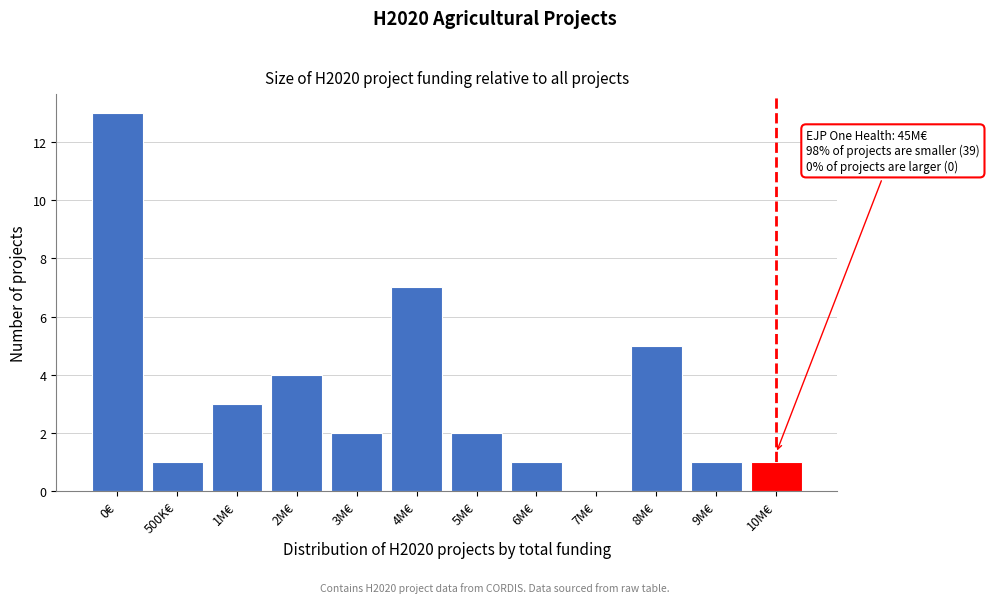

Reading right to left, transcribe all the data shown in this chart.

10M€=1	9M€=1	8M€=5	7M€=0	6M€=1	5M€=2	4M€=7	3M€=2	2M€=4	1M€=3	500K€=1	0€=13